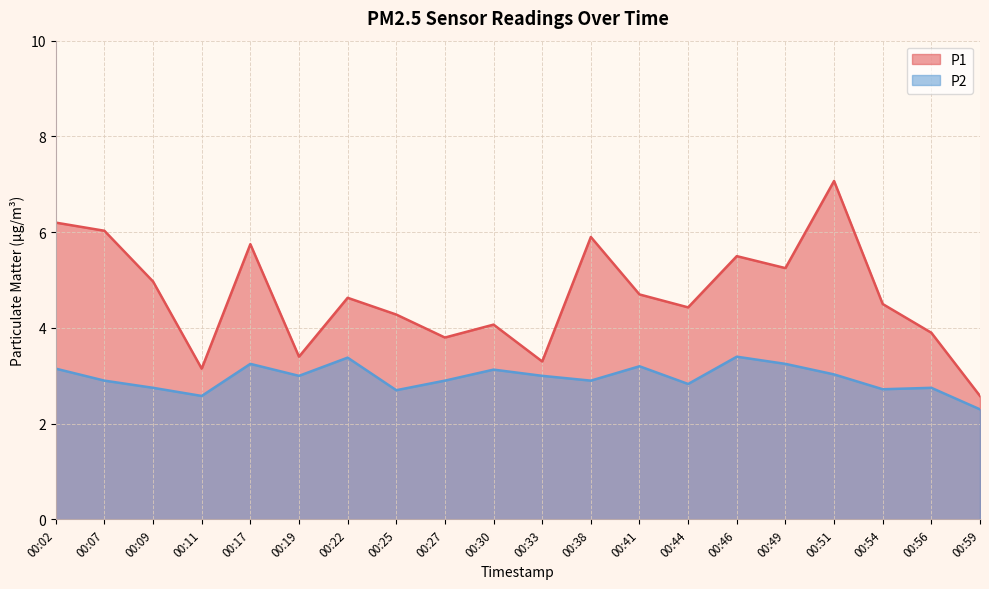

Rank the categories by P2 value from lowest to highest.

00:59, 00:11, 00:25, 00:54, 00:09, 00:56, 00:44, 00:07, 00:27, 00:38, 00:19, 00:33, 00:51, 00:30, 00:02, 00:41, 00:17, 00:49, 00:22, 00:46